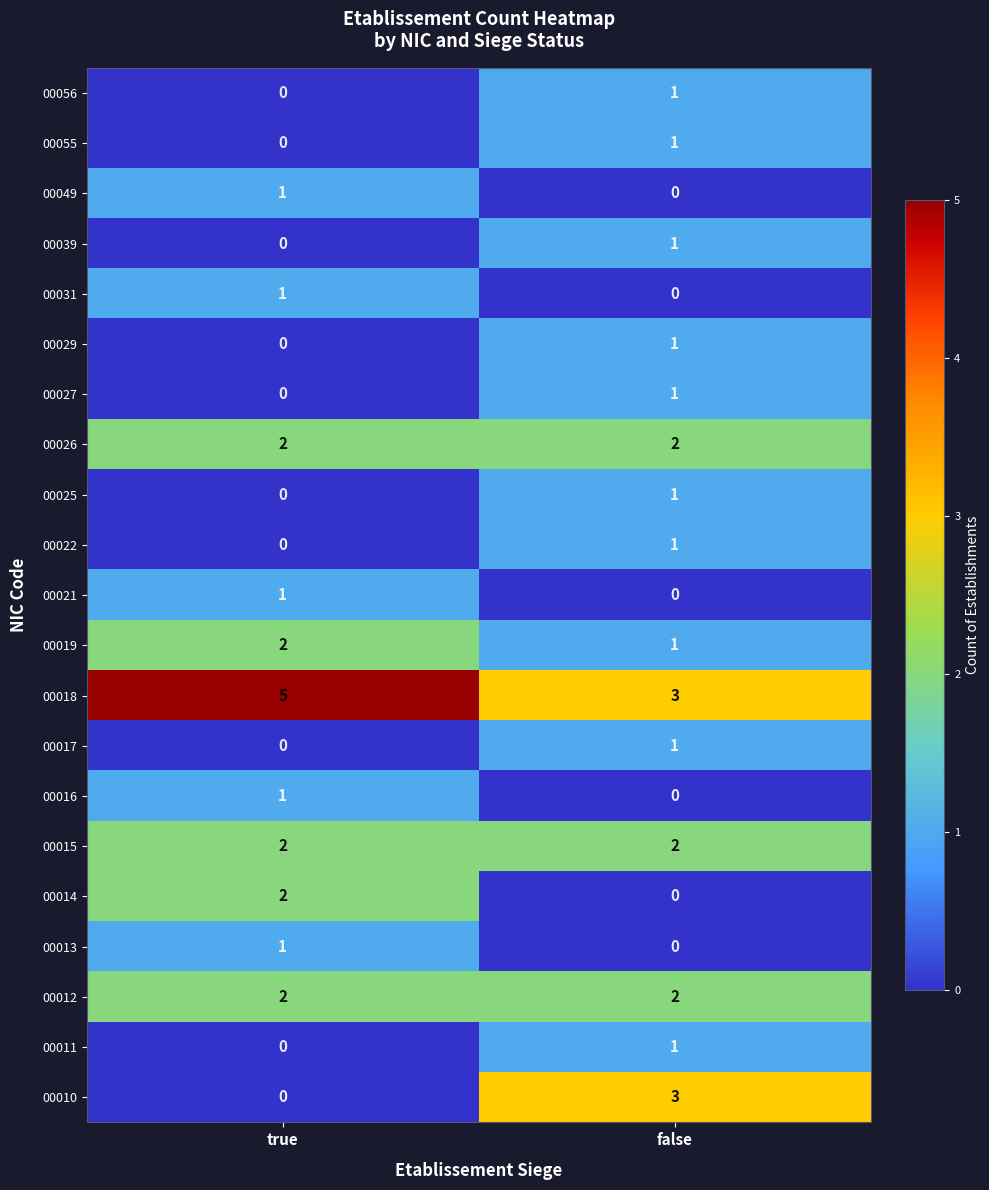

What is the sum of all 00018 values?

8